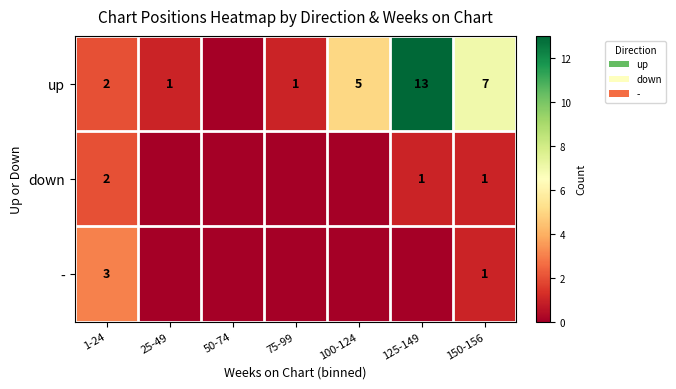

What is the spread (max minus min) of values at 150-156?

6